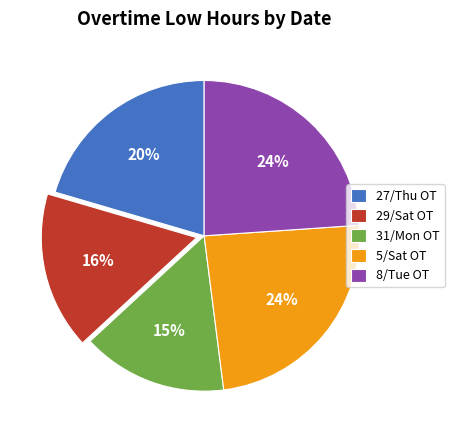

Does 27/Thu OT represent more than half of the total?

No